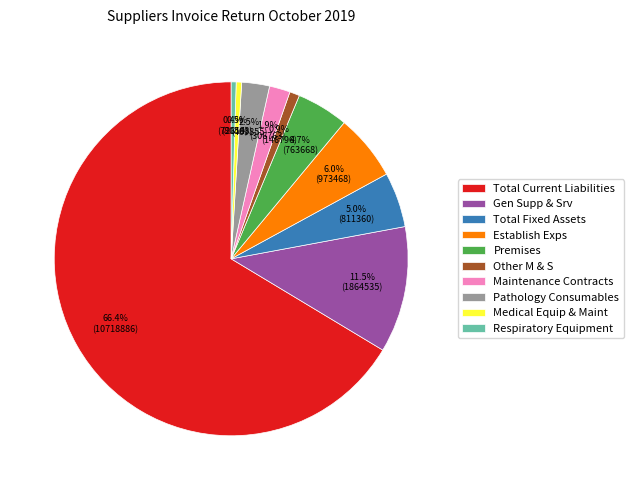

What is the majority slice?

Total Current Liabilities